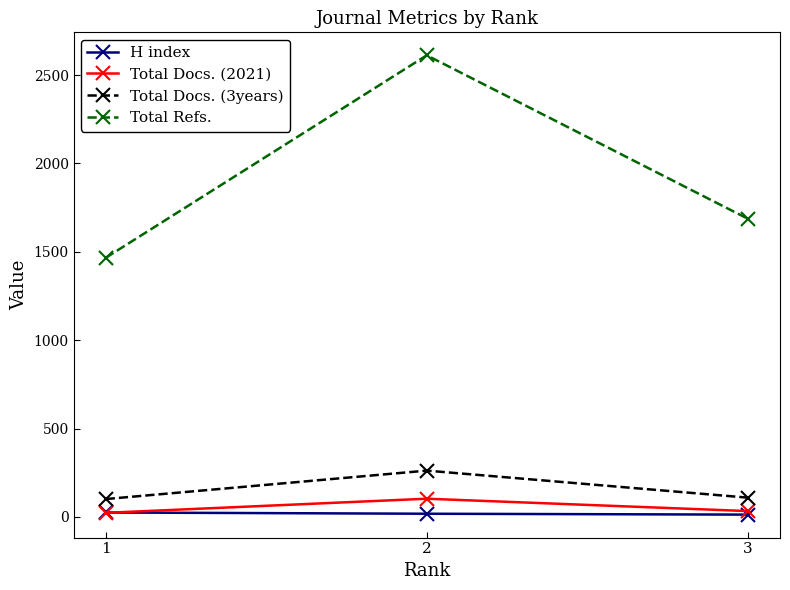

Rank the categories by Total Refs. value from highest to lowest.

2, 3, 1